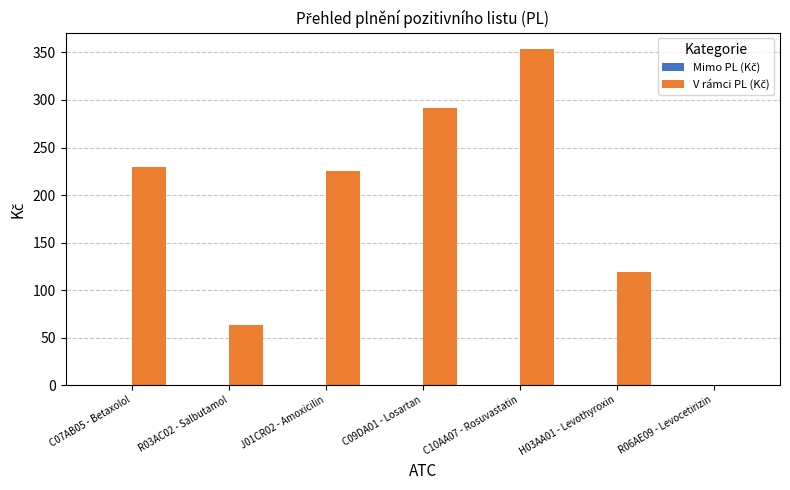

Between C07AB05 - Betaxolol and C10AA07 - Rosuvastatin, which is larger?

C10AA07 - Rosuvastatin